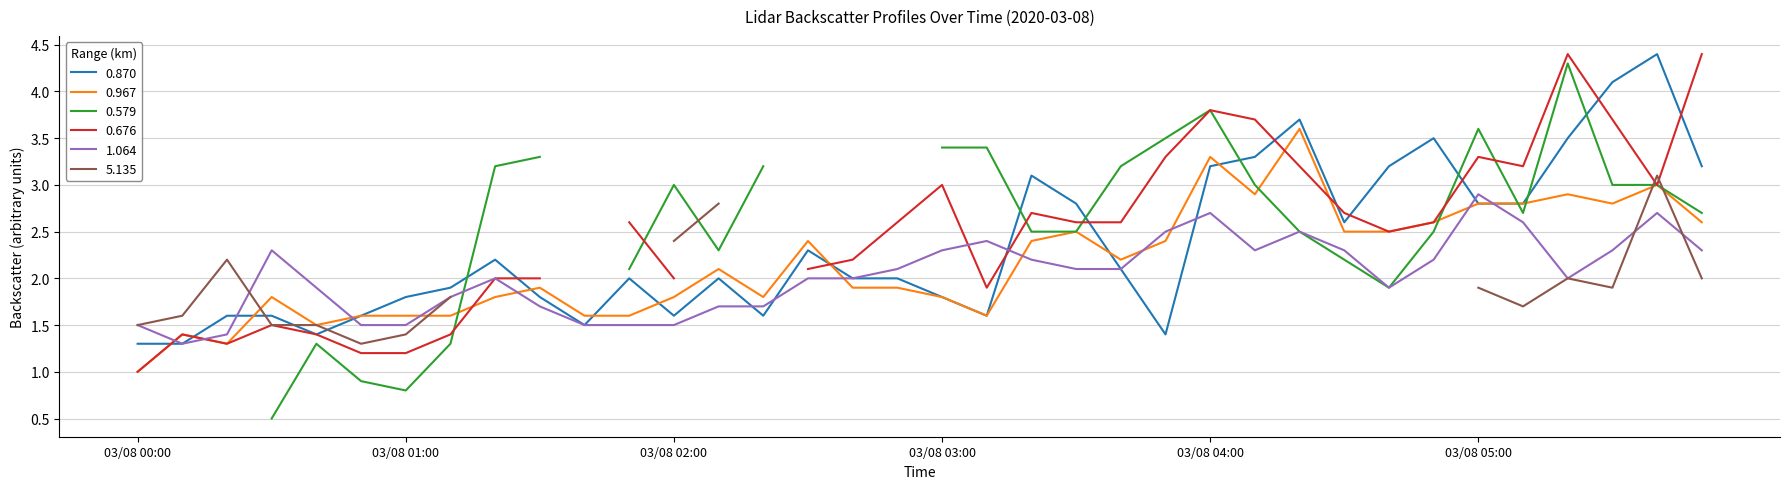

After their last crossing, which series has the higher values: 0.967 or 1.064?

0.967